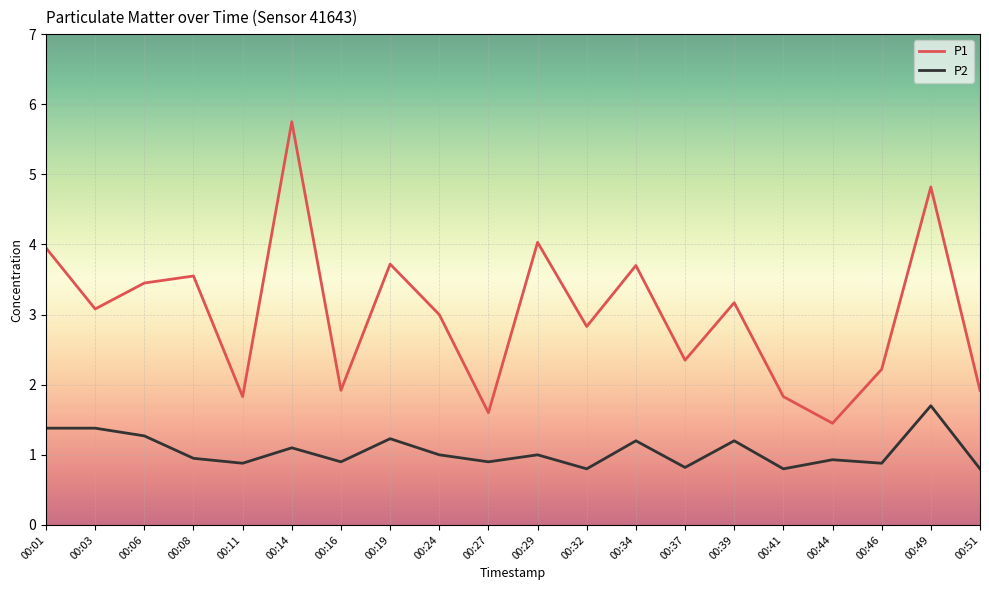

What is the difference between the maximum and minimum values in the P1 series?

4.3